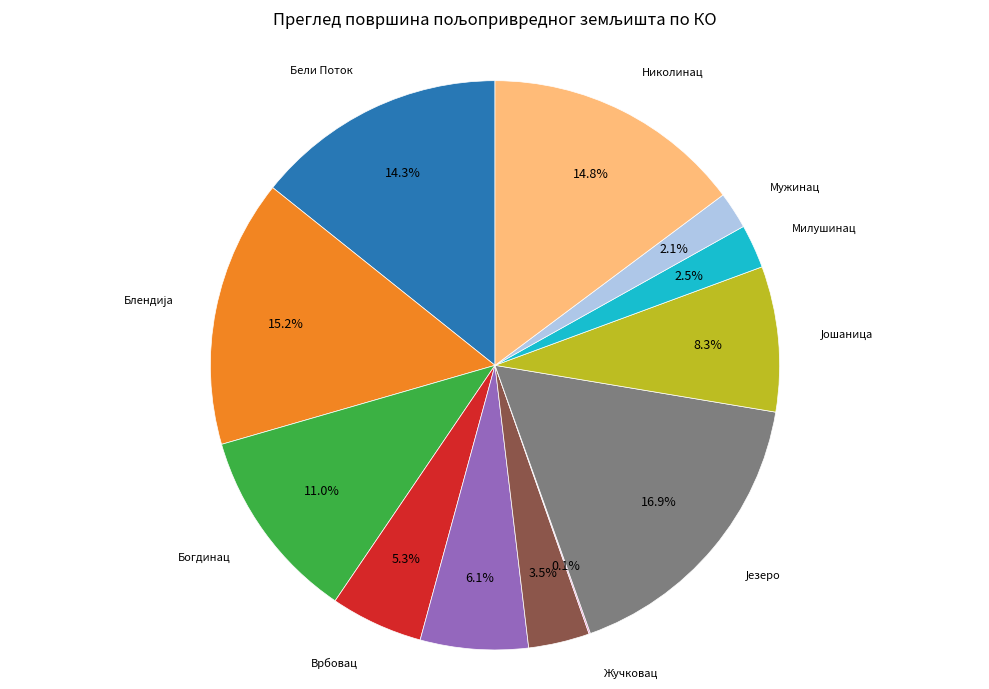

Is there any slice that represents more than half of the pie?

No